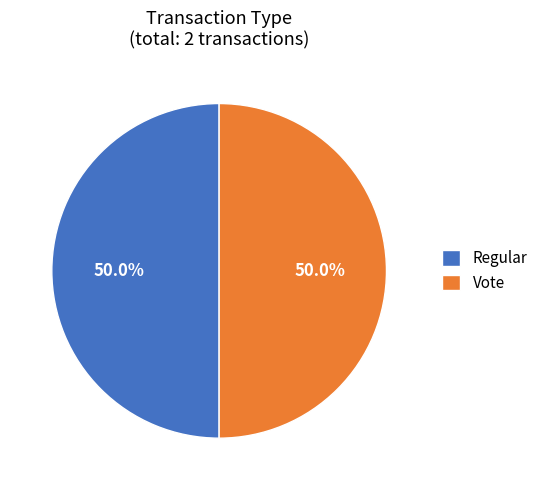

Approximately how many times larger is the value at Vote compared to Regular?

1.0